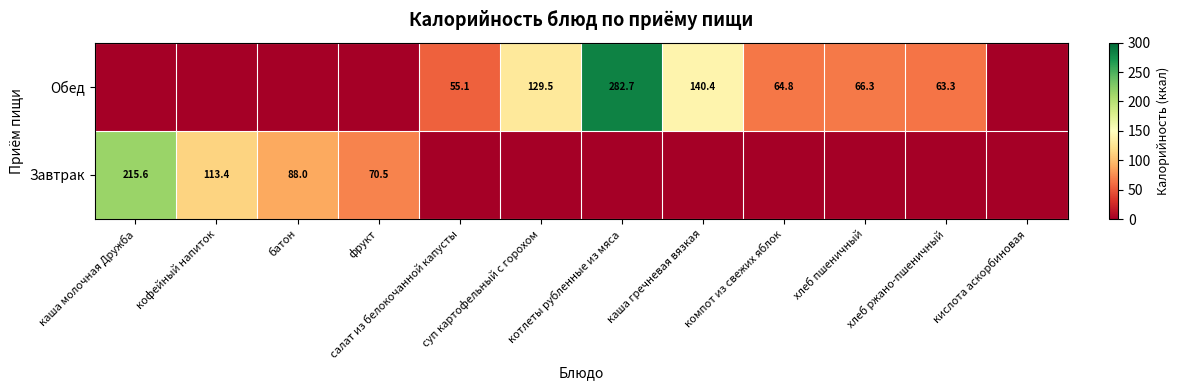

How many distinct data groups are displayed?

2